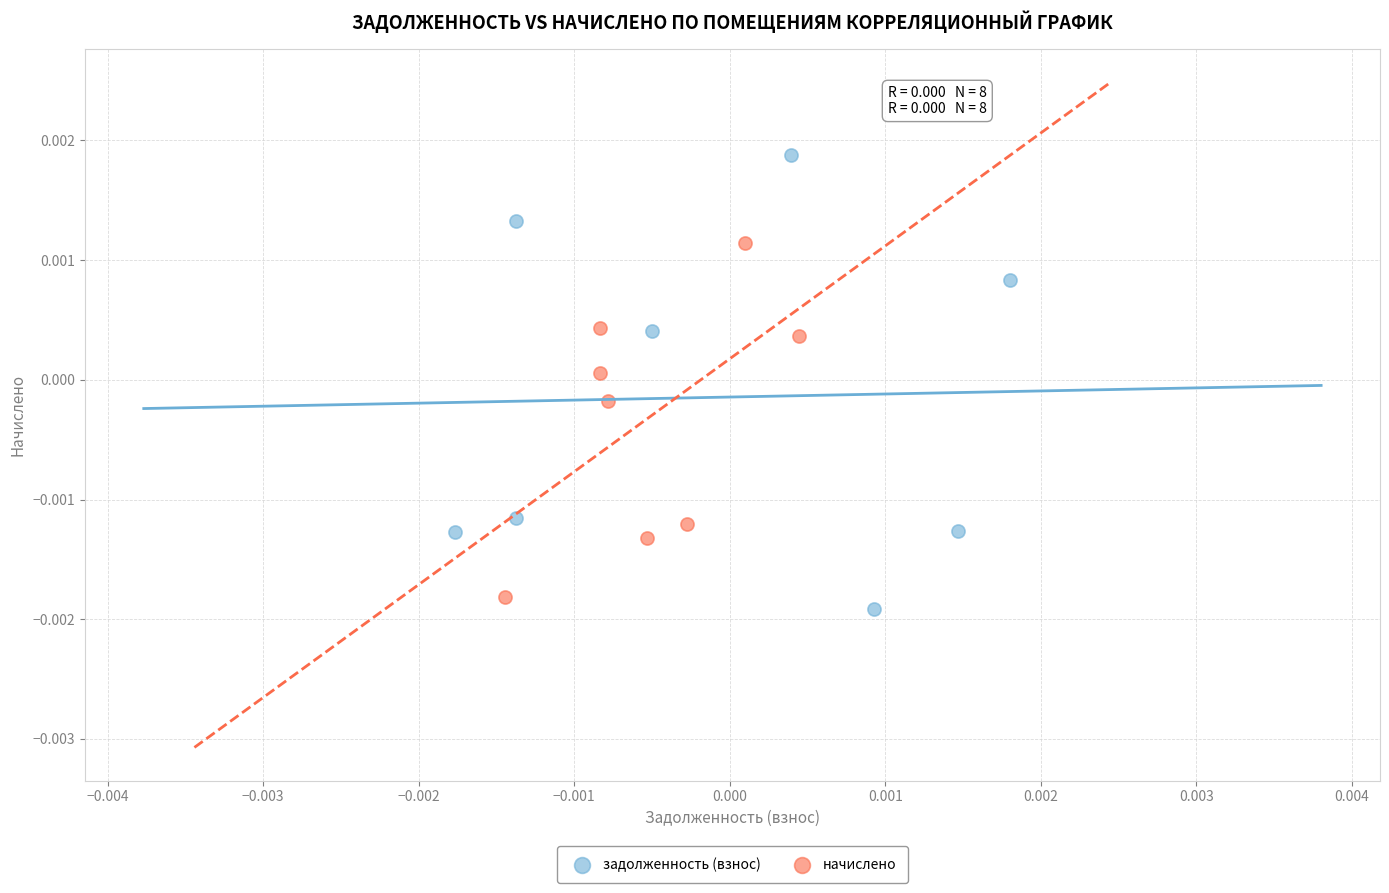

Which series reaches the minimum Y coordinate?

задолженность (взнос)